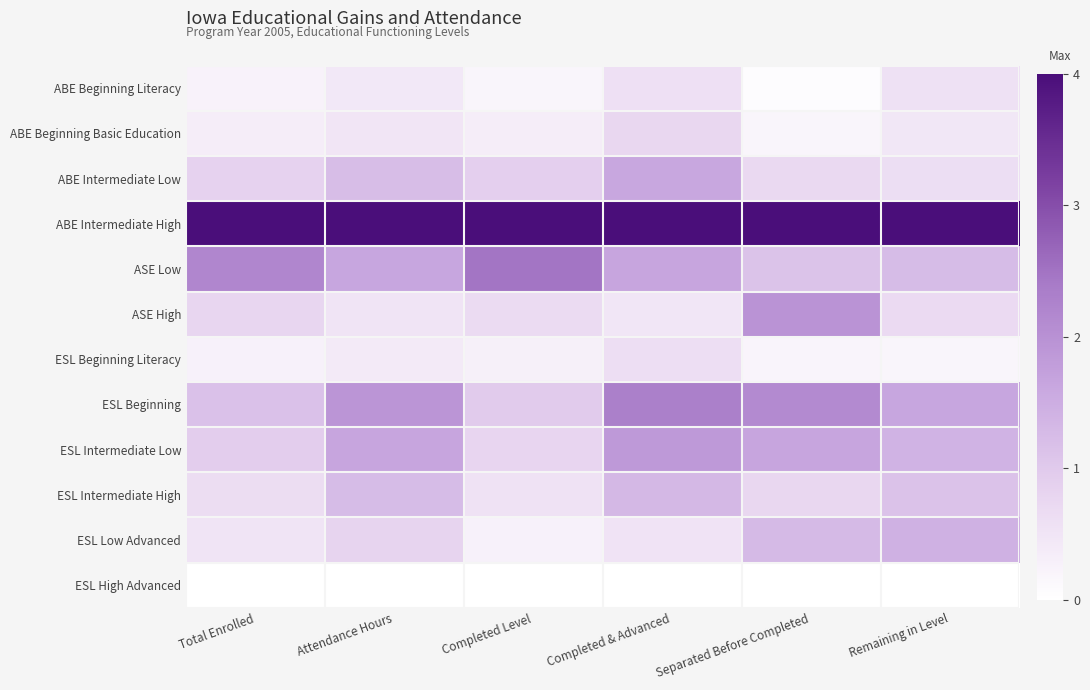

Rank the series at Attendance Hours from highest to lowest value.

ABE Intermediate High, ESL Beginning, ESL Intermediate Low, ASE Low, ESL Intermediate High, ABE Intermediate Low, ESL Low Advanced, ASE High, ABE Beginning Basic Education, ABE Beginning Literacy, ESL Beginning Literacy, ESL High Advanced